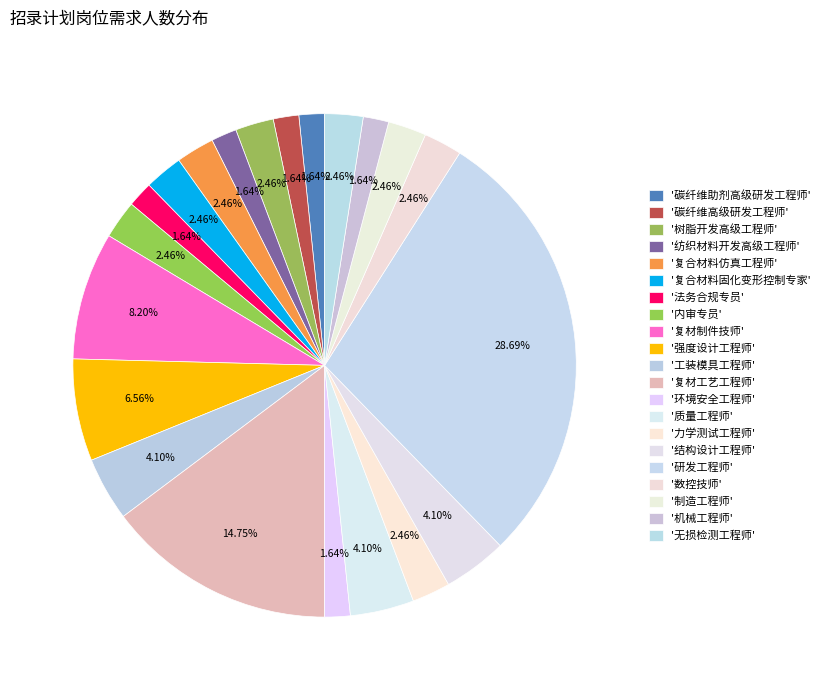

How many slices are in this pie chart?

21